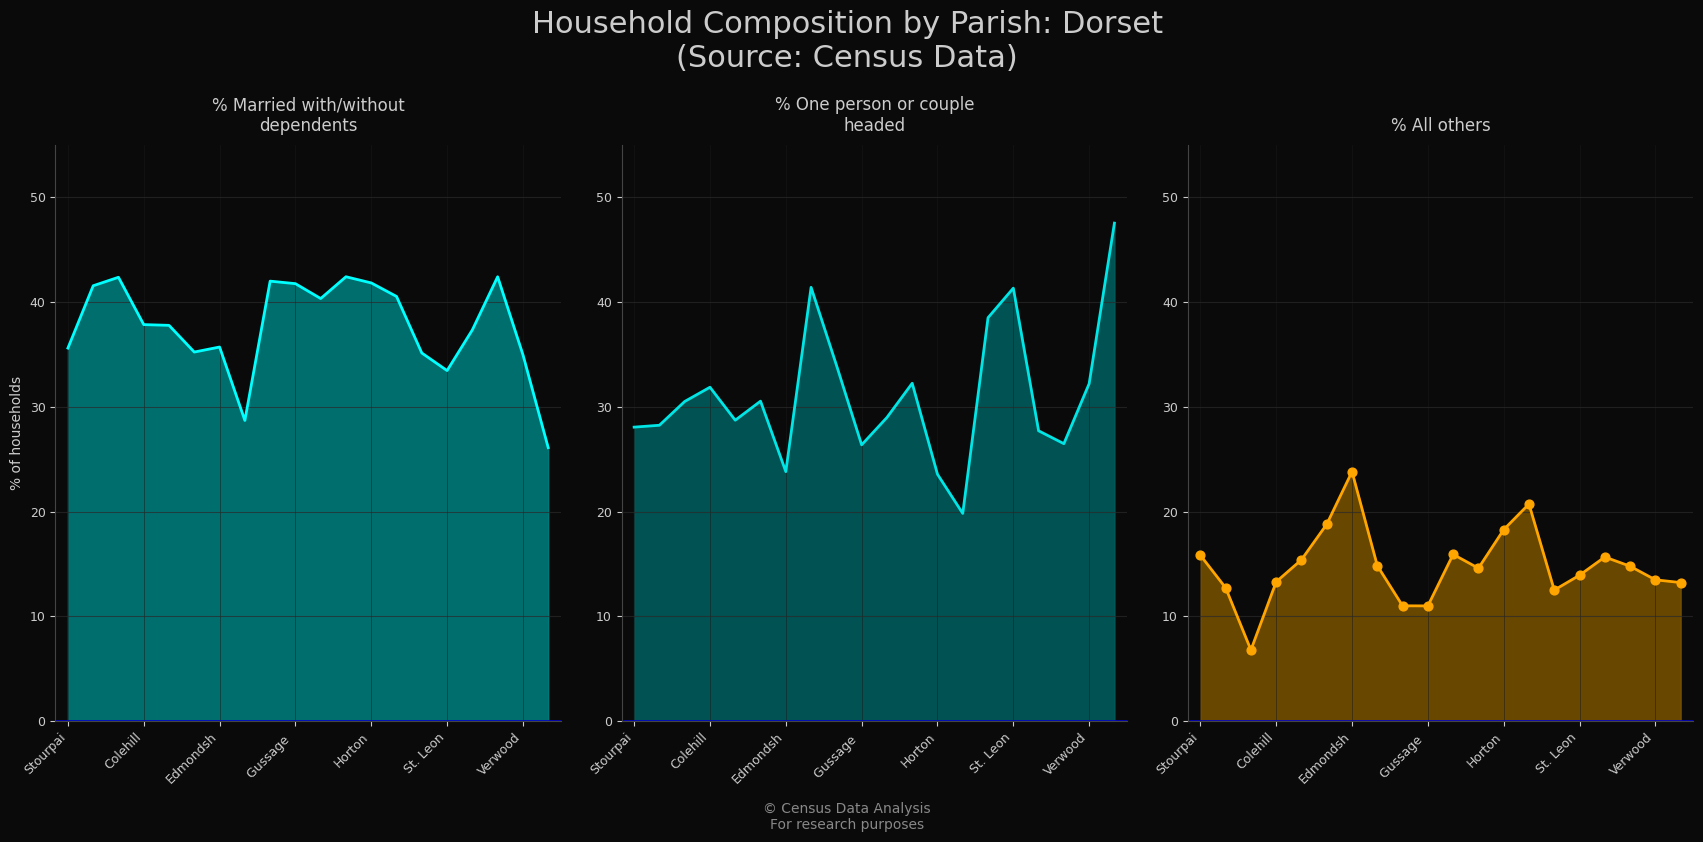

Which series has the widest spread of Y values?

% One person or couple
headed line